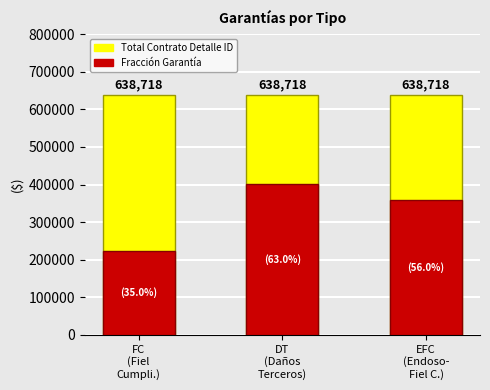

Reading left to right, what are all the values shown in this chart?

Total Contrato Detalle ID: FC
(Fiel
Cumpli.)=638718	DT
(Daños
Terceros)=638718	EFC
(Endoso-
Fiel C.)=638718
Fracción Garantía: FC
(Fiel
Cumpli.)=223551	DT
(Daños
Terceros)=402392	EFC
(Endoso-
Fiel C.)=357682